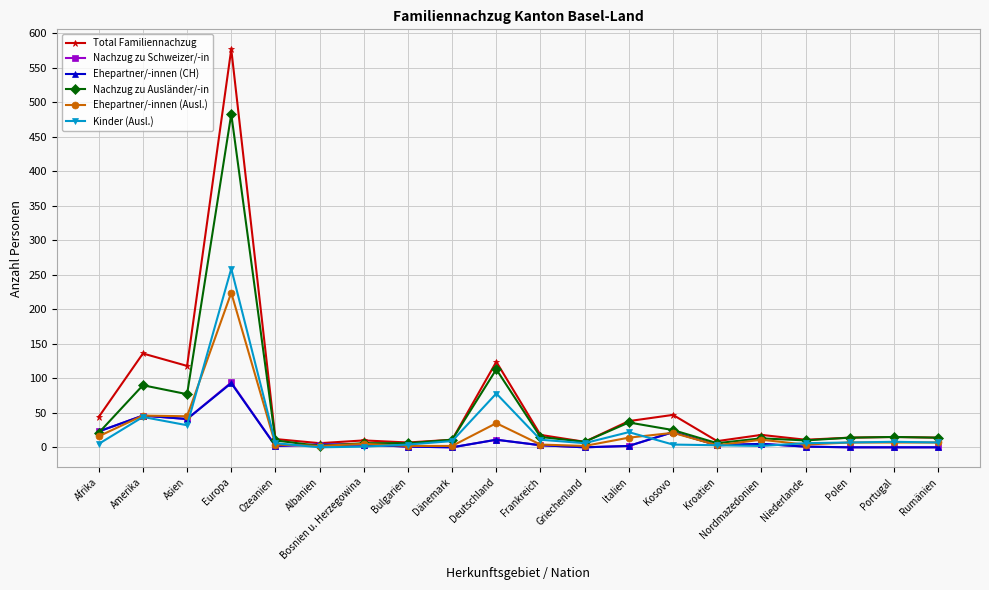

Which series has the largest range (max minus min)?

Total Familiennachzug